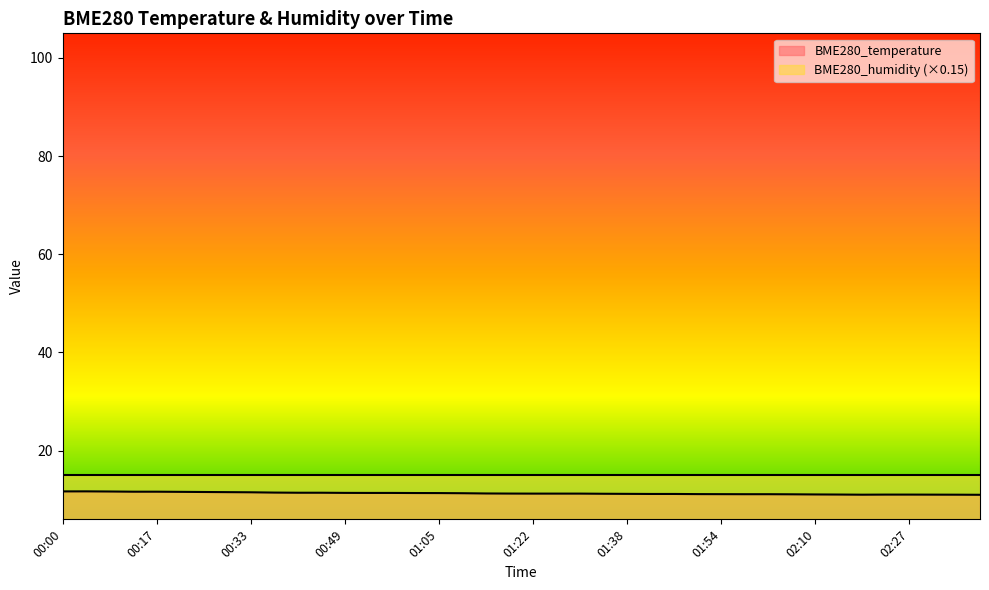

How many lines are shown in the chart?

2